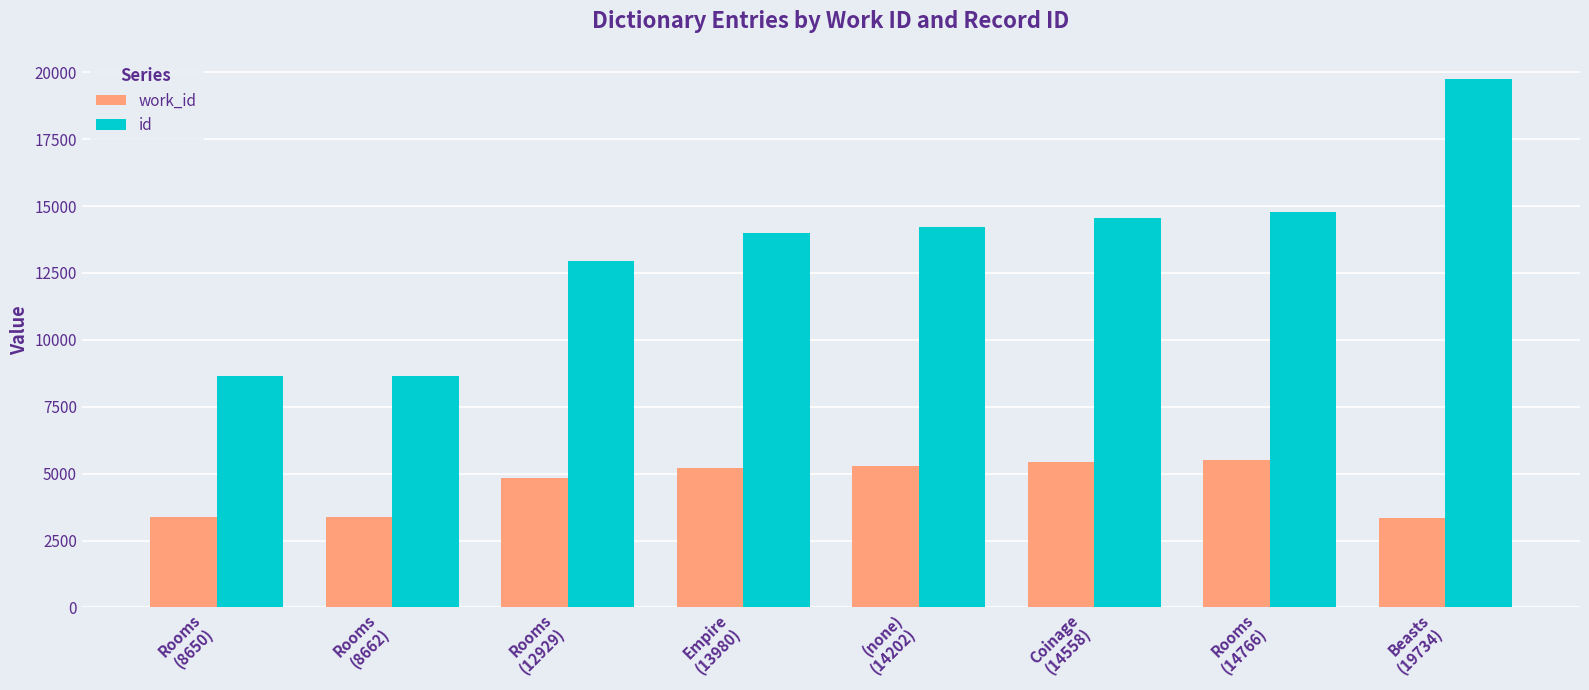

How many groups of bars are there?

8